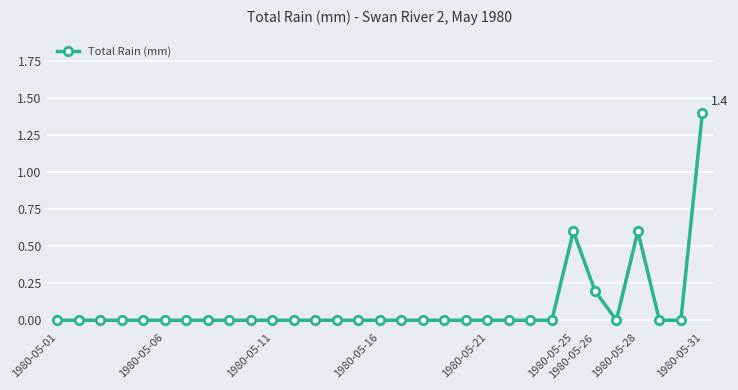

What is the difference between the maximum and minimum values?

1.4